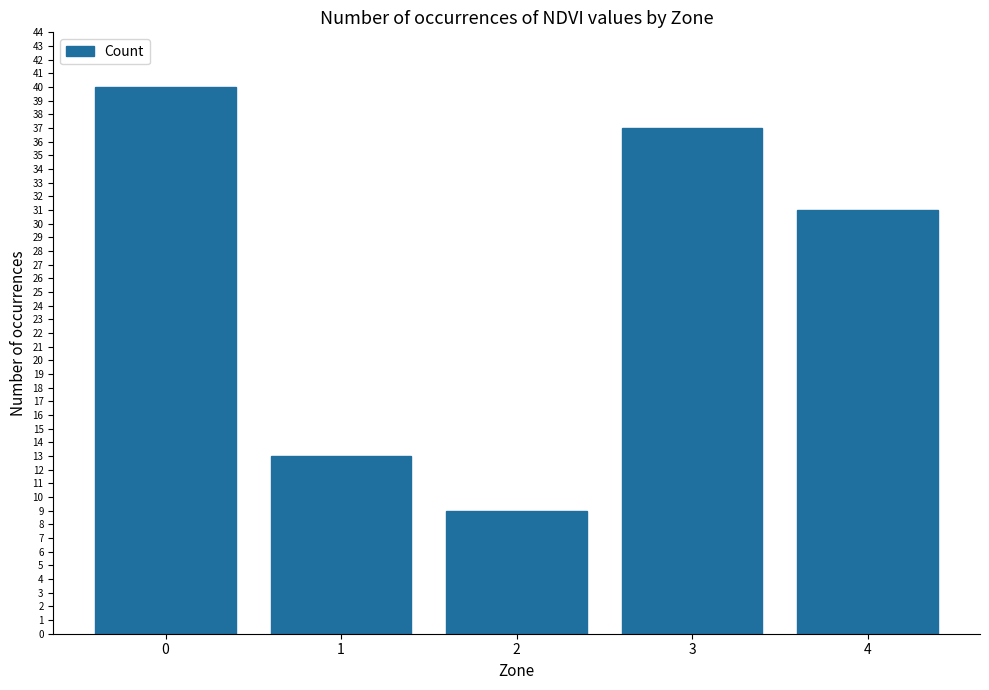

Reading left to right, what are all the values shown in this chart?

40	13	9	37	31